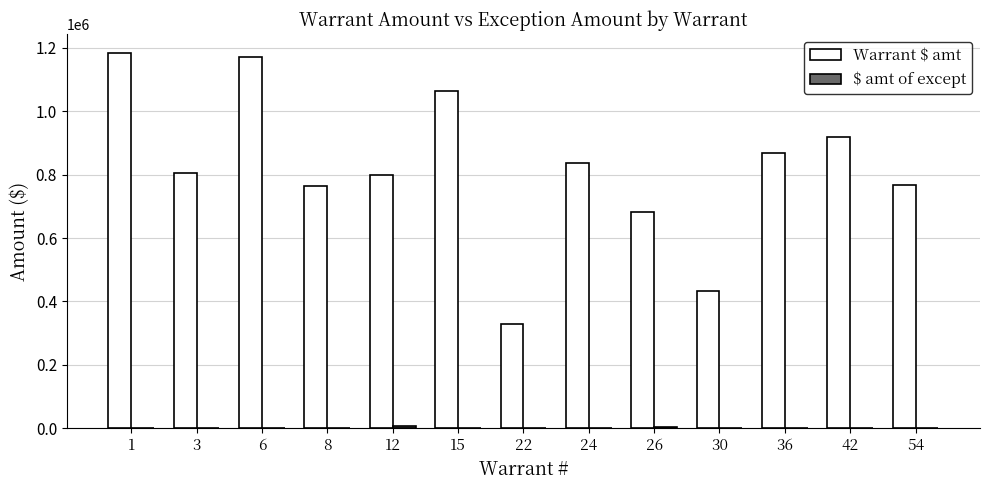

Which series has the largest total across all categories?

Warrant $ amt